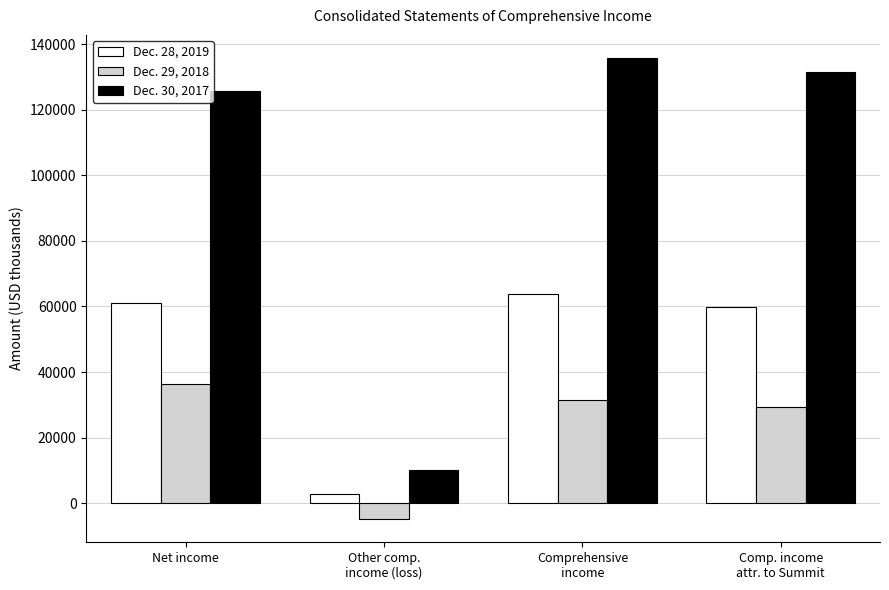

What is the maximum value for Dec. 28, 2019?

63768